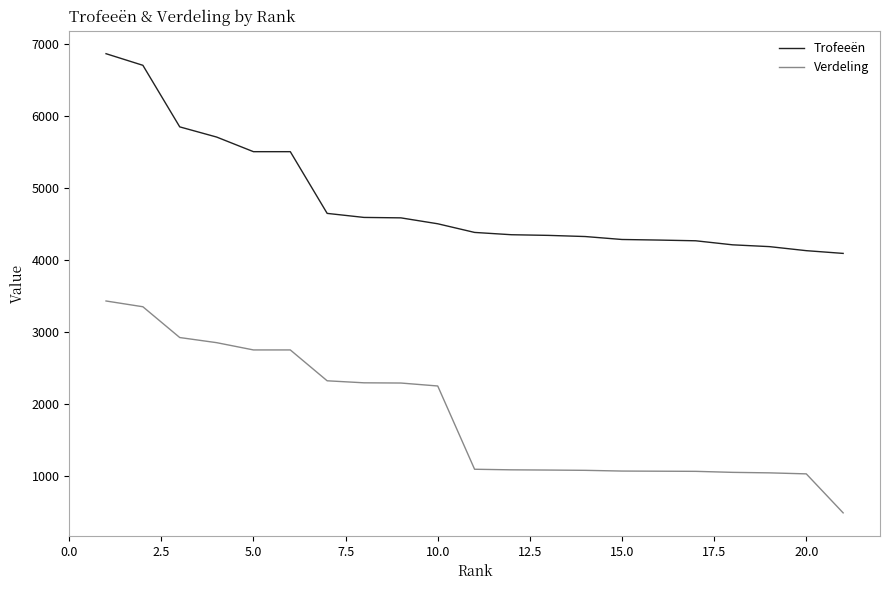

List the series in order of their overall mean, lowest first.

Verdeling, Trofeeën